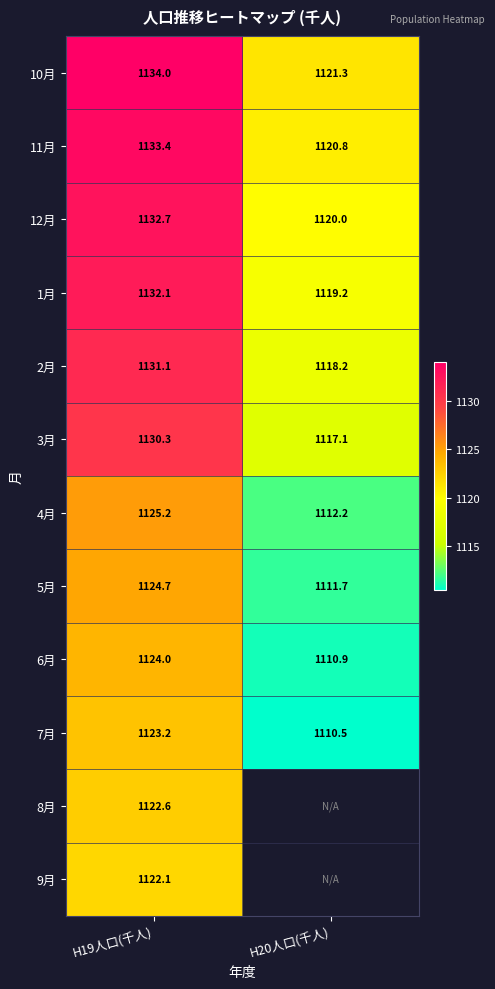

Is the value of 12月 at H20人口(千人) greater than the value of 6月 at H19人口(千人)?

No